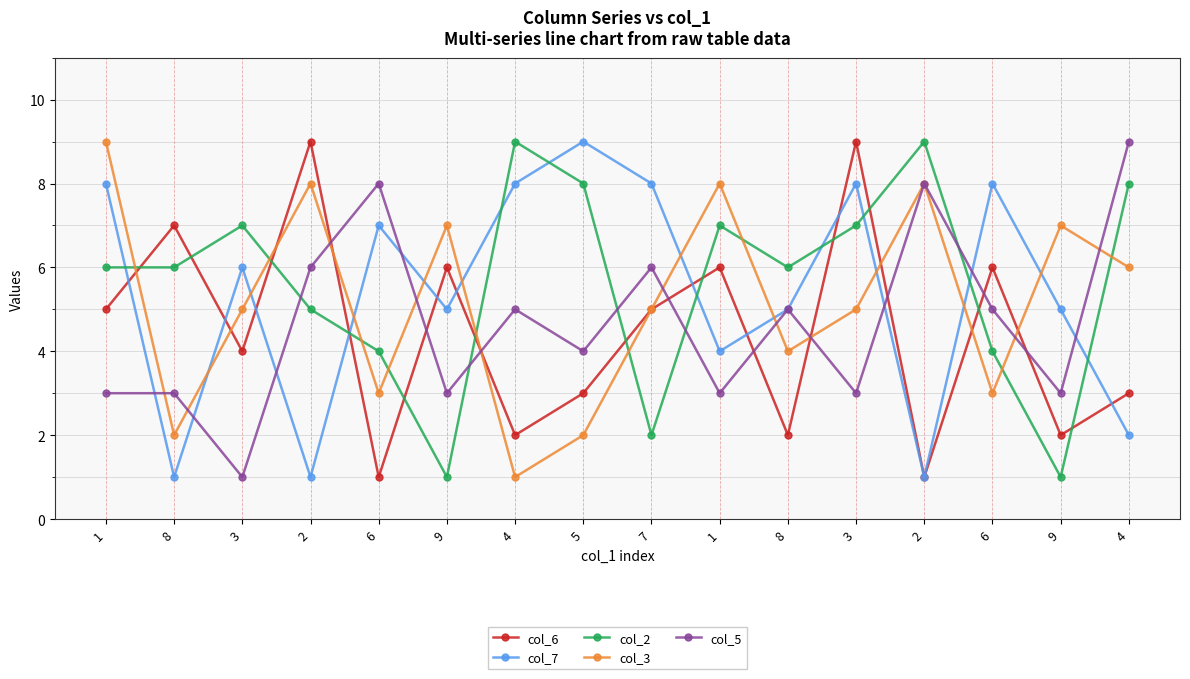

At which category is the sum across all series the highest?

3